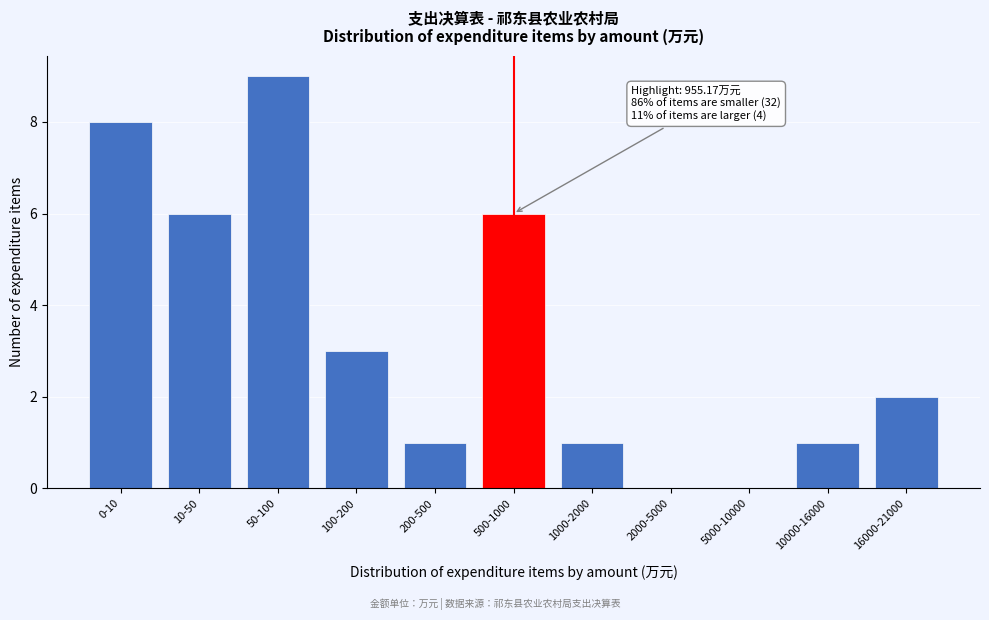

Reading right to left, extract all data points from this chart.

16000-21000=2	10000-16000=1	5000-10000=0	2000-5000=0	1000-2000=1	500-1000=6	200-500=1	100-200=3	50-100=9	10-50=6	0-10=8